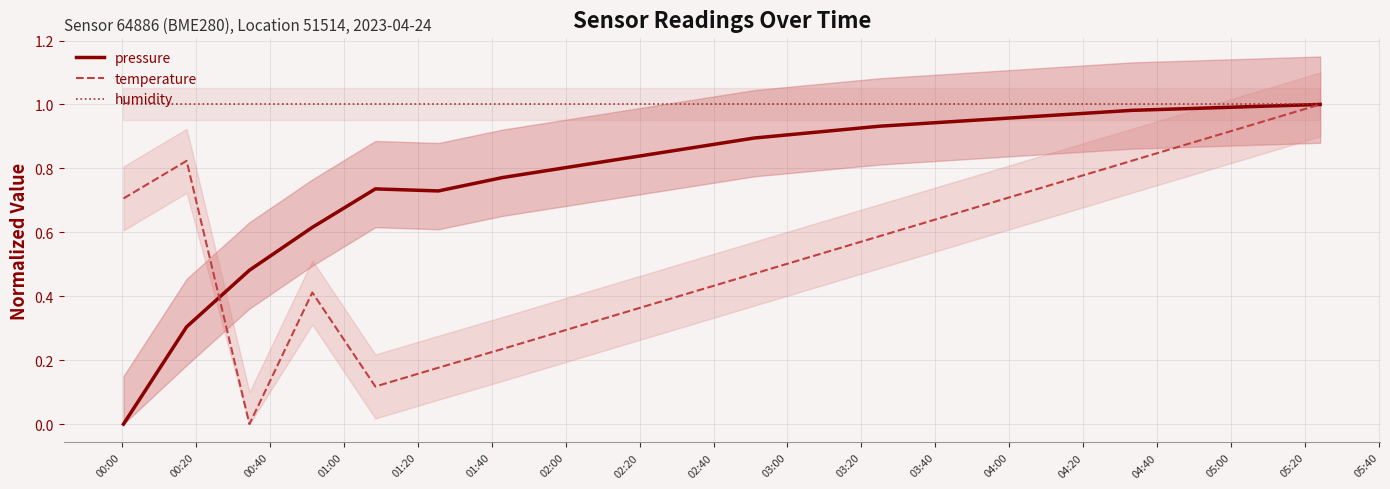

What is the minimum value for humidity?

1.0